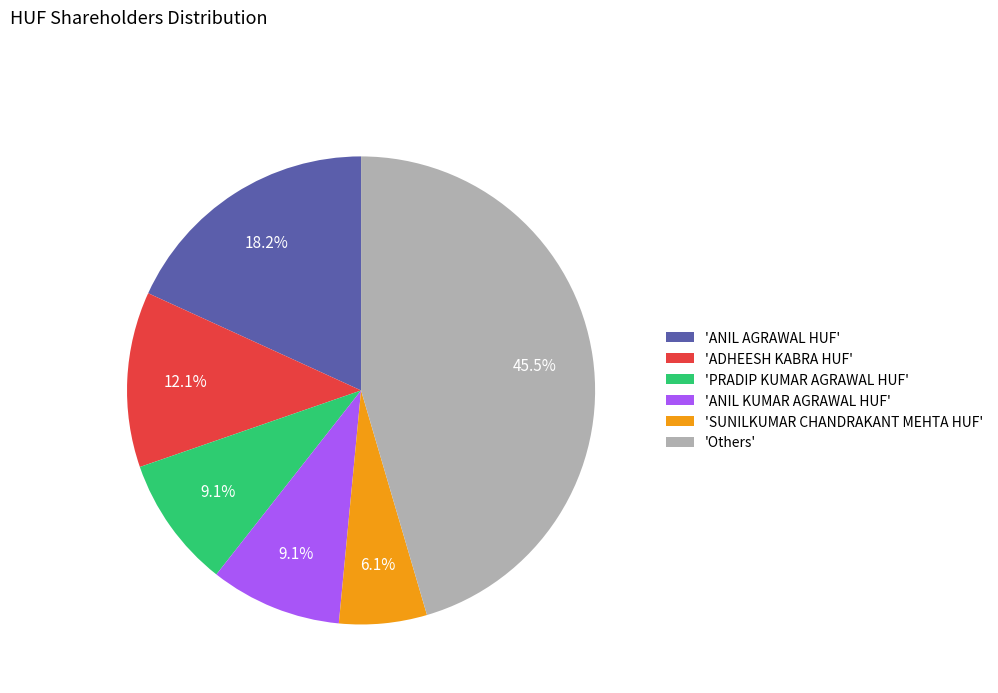

Which slice is the largest?

'Others'